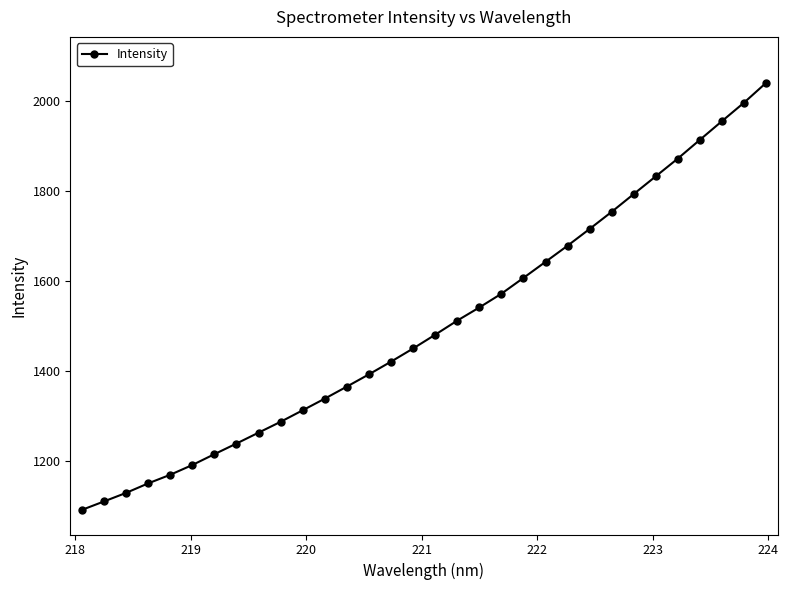

How many data points does each series have?

32